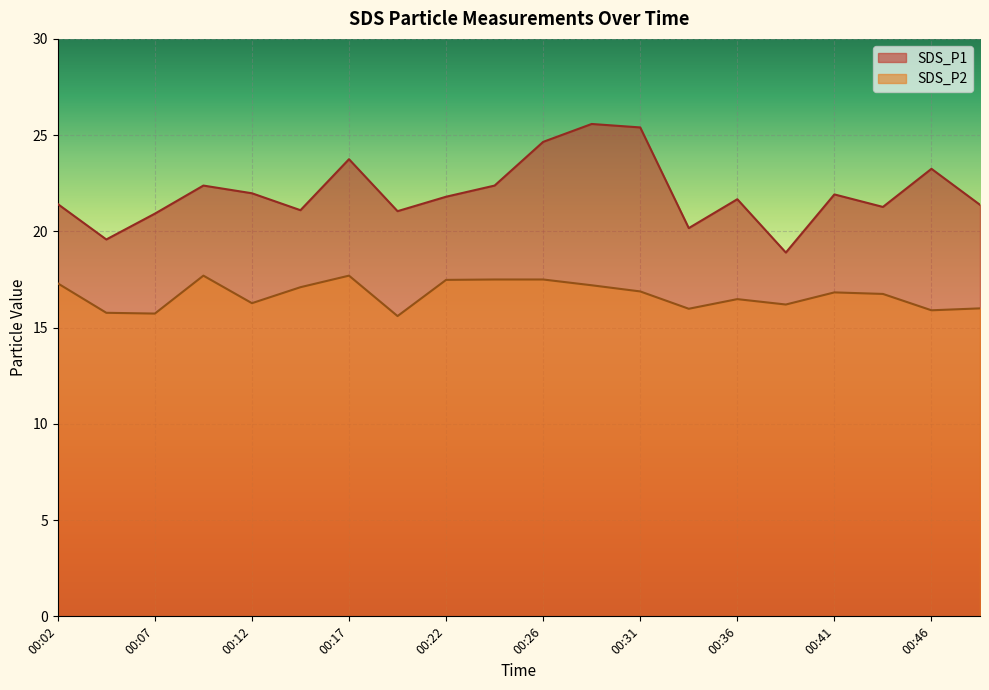

Reading left to right, extract all data points from this chart.

SDS_P1: 00:02=21.4	00:04=19.6	00:07=20.9	00:09=22.4	00:12=22.0	00:14=21.1	00:17=23.8	00:19=21.1	00:22=21.8	00:24=22.4	00:26=24.6	00:29=25.6	00:31=25.4	00:34=20.2	00:36=21.7	00:39=18.9	00:41=21.9	00:44=21.3	00:46=23.2	00:49=21.4
SDS_P2: 00:02=17.3	00:04=15.8	00:07=15.7	00:09=17.7	00:12=16.3	00:14=17.1	00:17=17.7	00:19=15.6	00:22=17.5	00:24=17.5	00:26=17.5	00:29=17.2	00:31=16.9	00:34=16.0	00:36=16.5	00:39=16.2	00:41=16.8	00:44=16.8	00:46=15.9	00:49=16.0